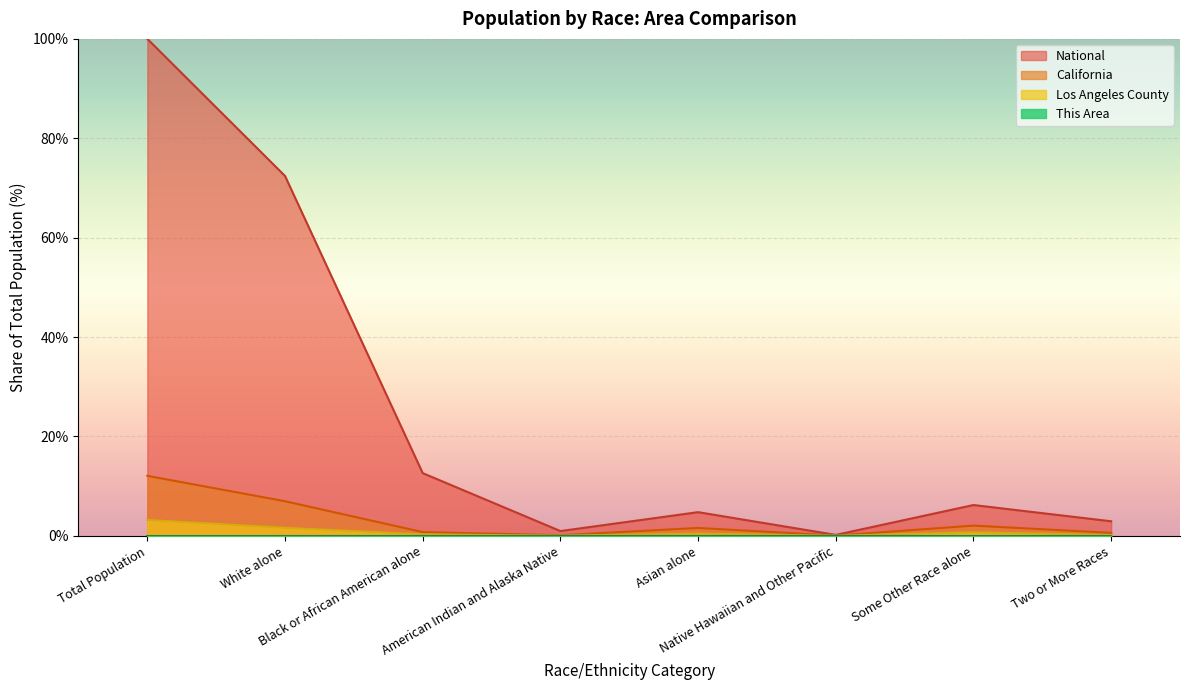

What is the label of the 1st point from the left?

Total Population